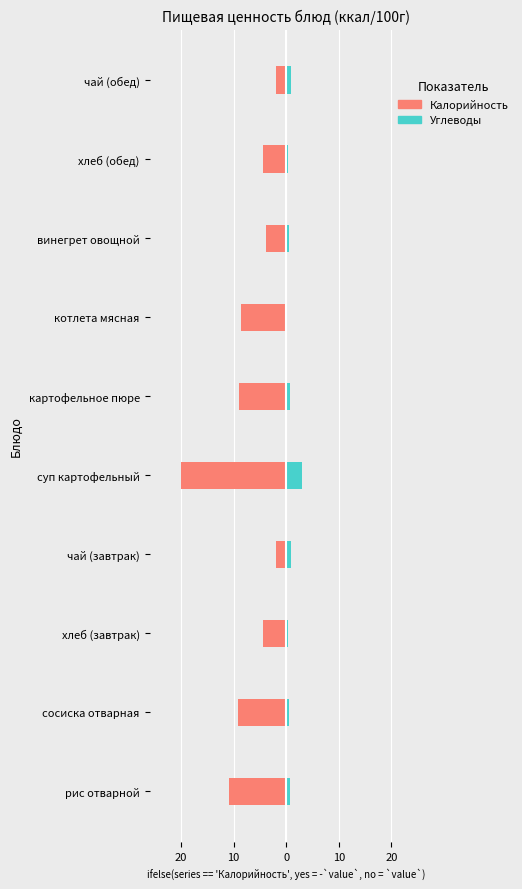

At чай (завтрак), list the series in order from smallest to largest.

Калорийность, Углеводы